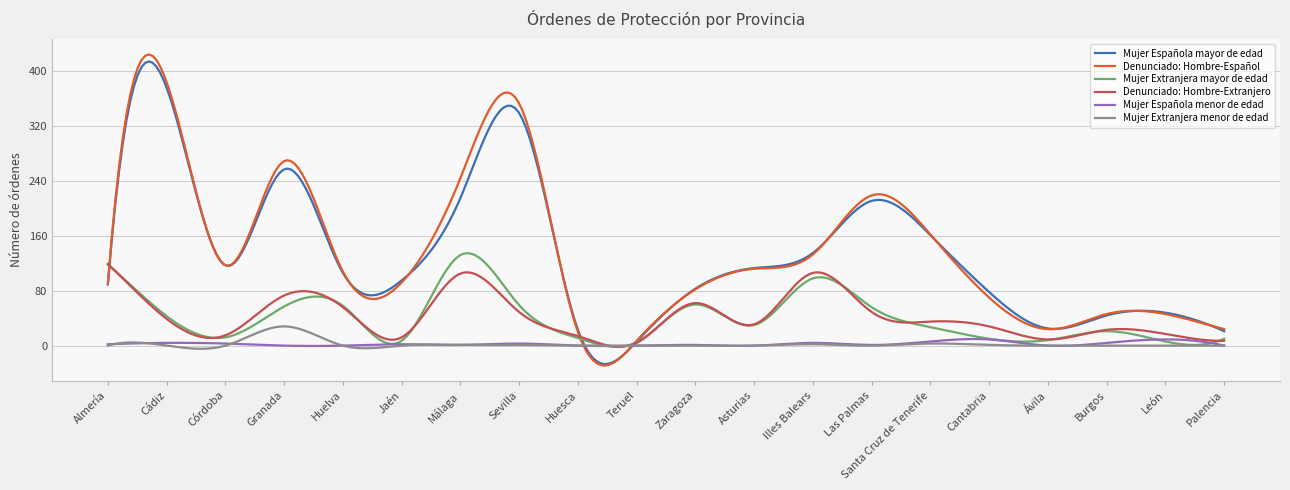

What is the sum of all Denunciado: Hombre-Extranjero values?

12388.1